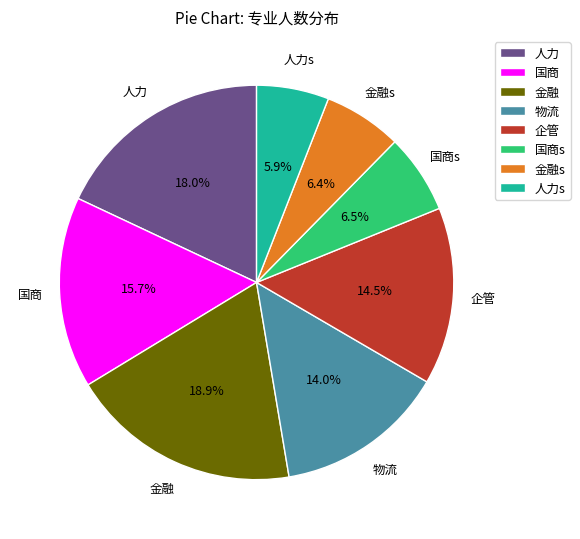

What percentage do 国商 and 人力 together represent?

33.7%